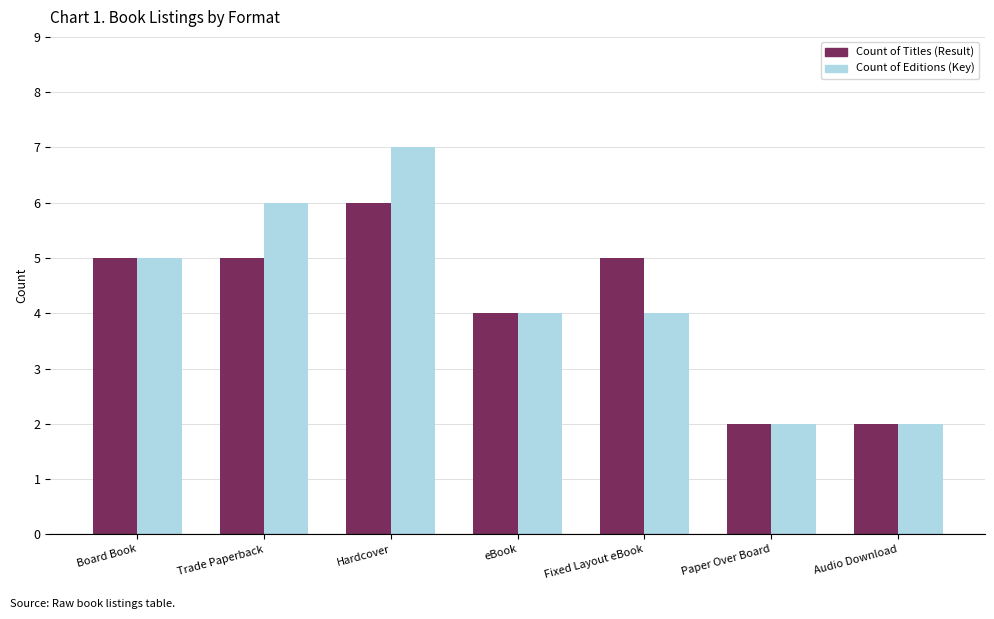

Which category has the highest value in the Count of Titles (Result) series?

Hardcover